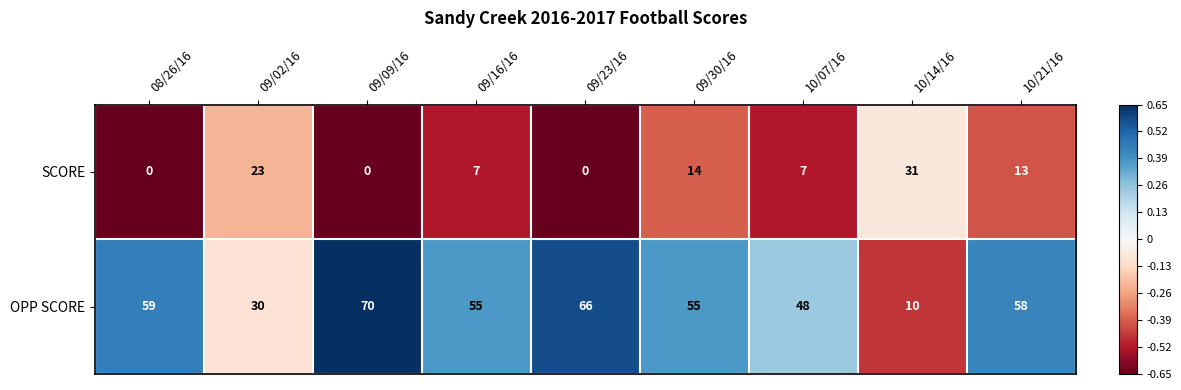

At how many categories does at least one series exceed 0?

9